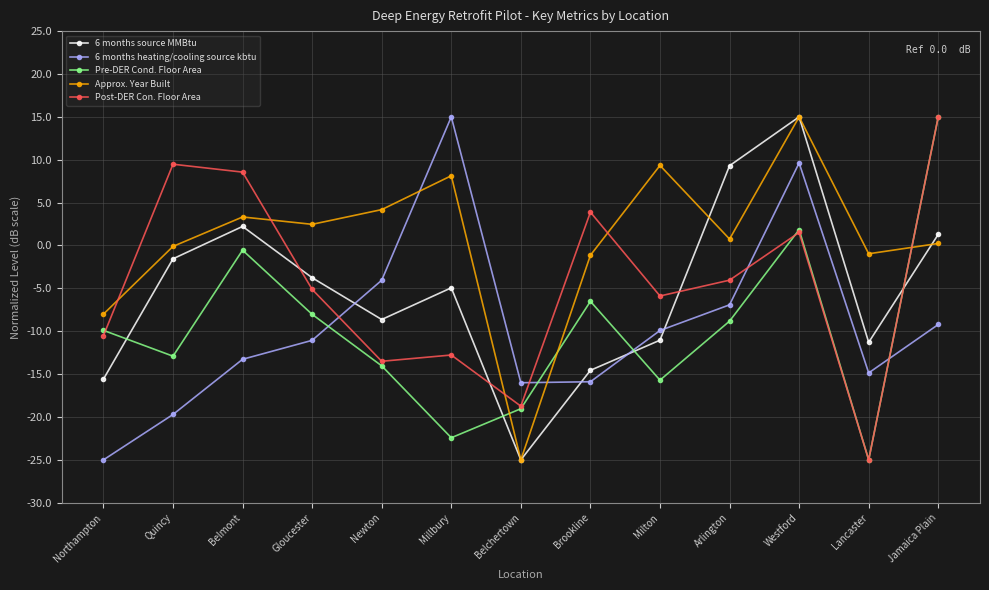

Which series has the largest total across all categories?

Approx. Year Built